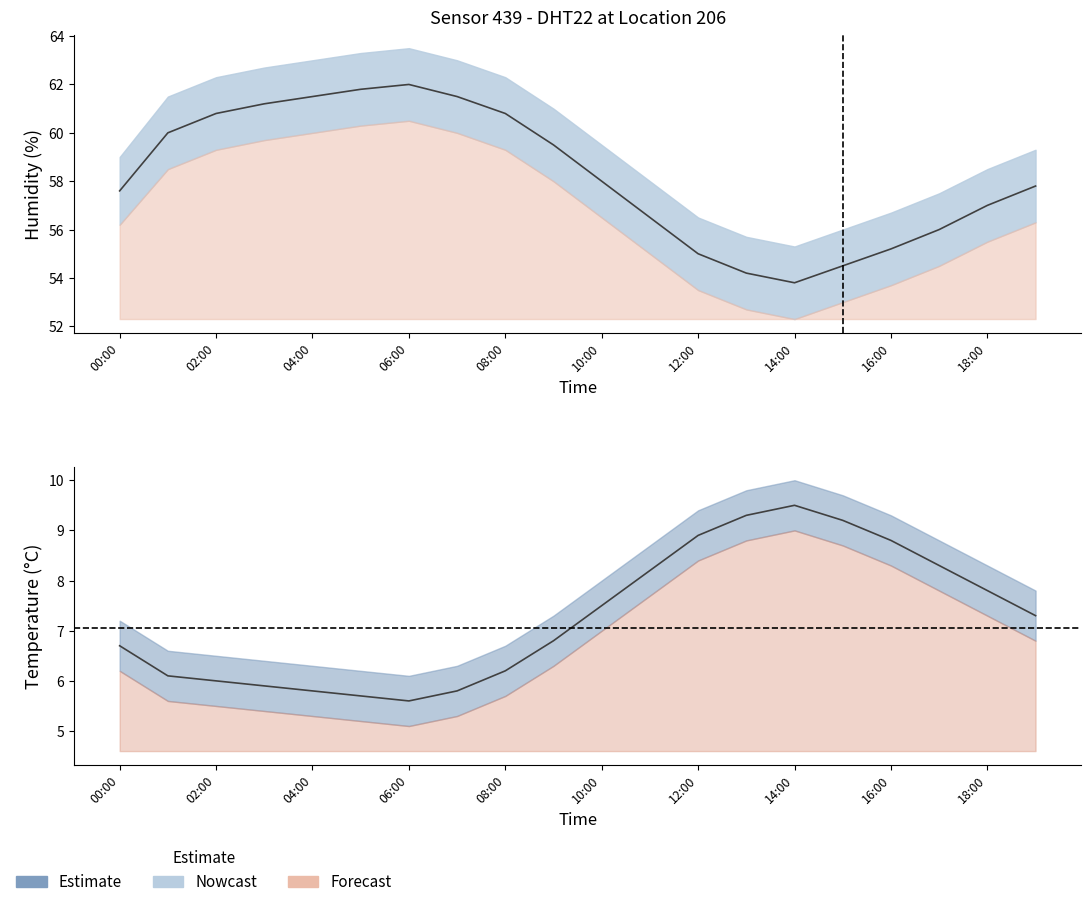

True or false: humidity_lower and temperature_lower cross at least once.

False